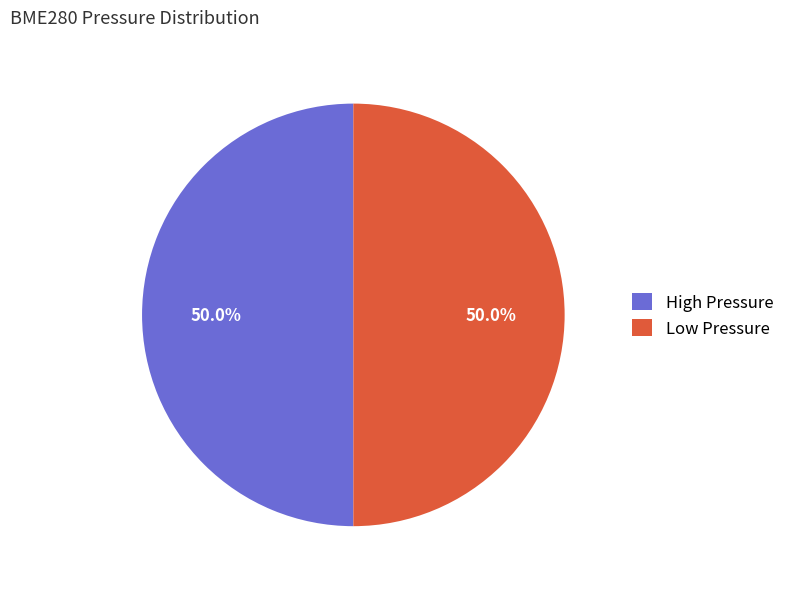

What is the ratio of the value at High Pressure to the value at Low Pressure?

1.0